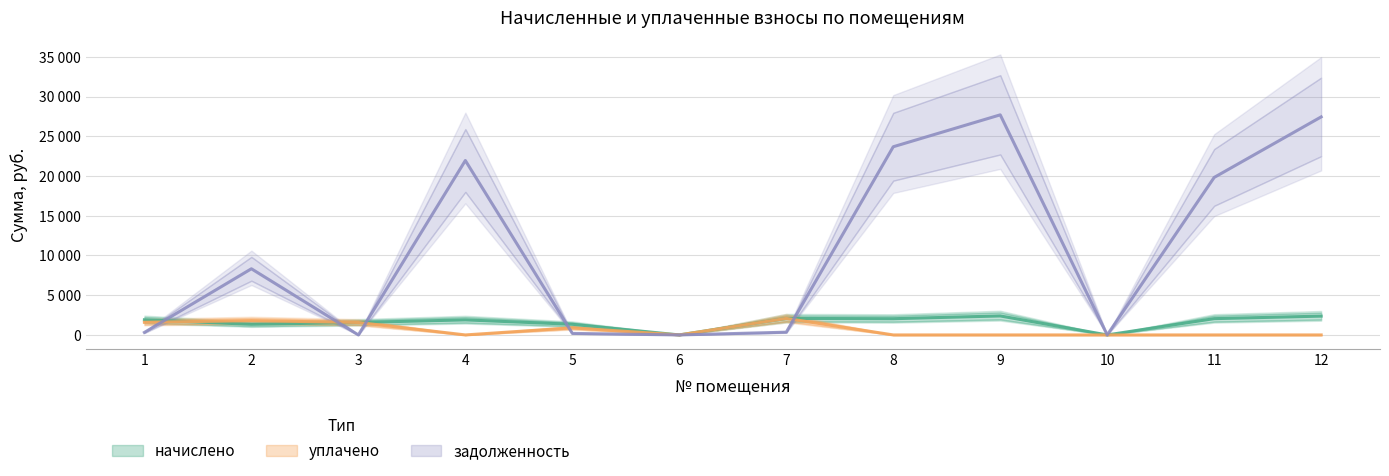

Is the value of уплачено at 8 greater than the value of задолженность at 12?

No